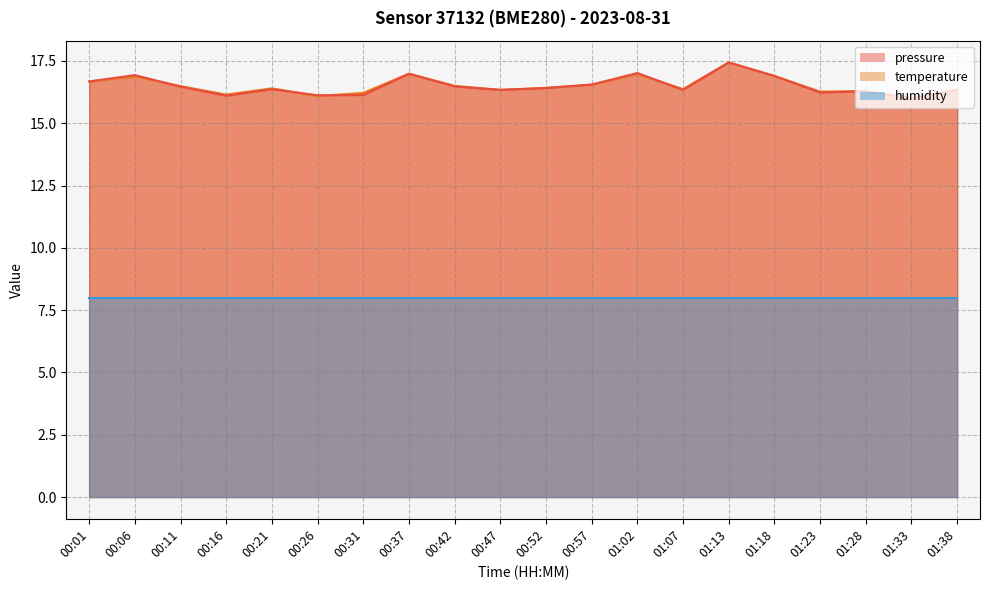

True or false: humidity has a value of 3.5 at 00:01.

False